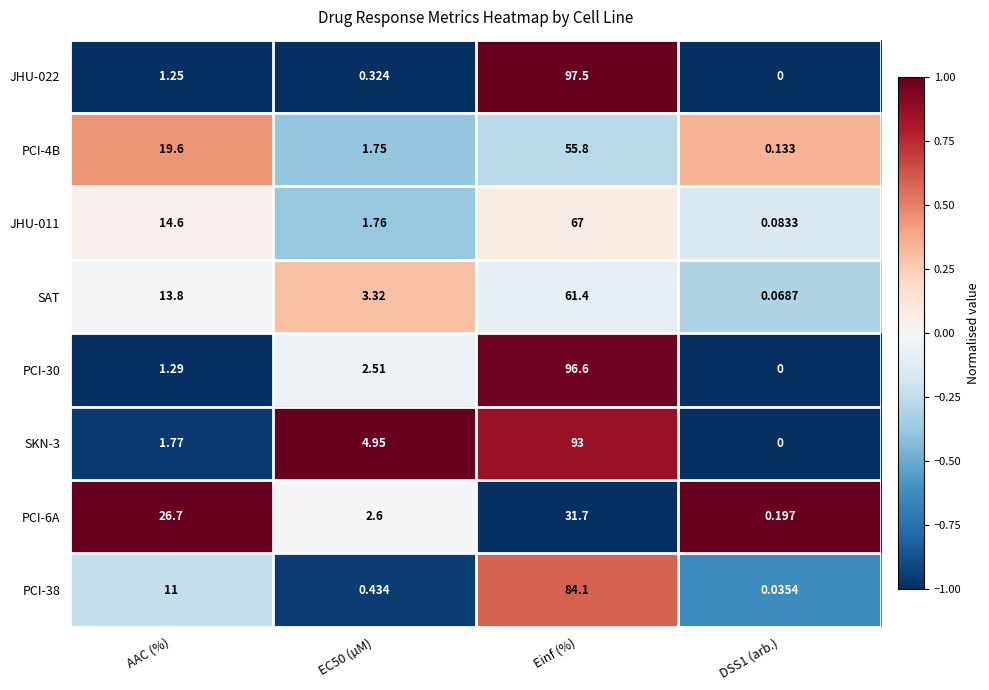

What is the maximum value shown in the chart?

97.5